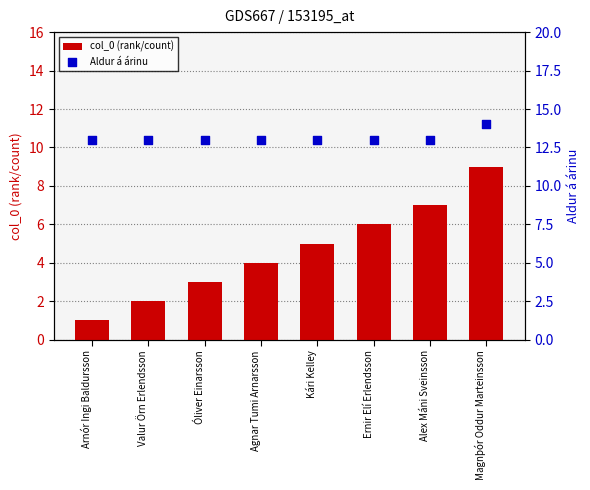

What are all the series names shown in the legend?

col_0 (rank/count), Aldur á árinu